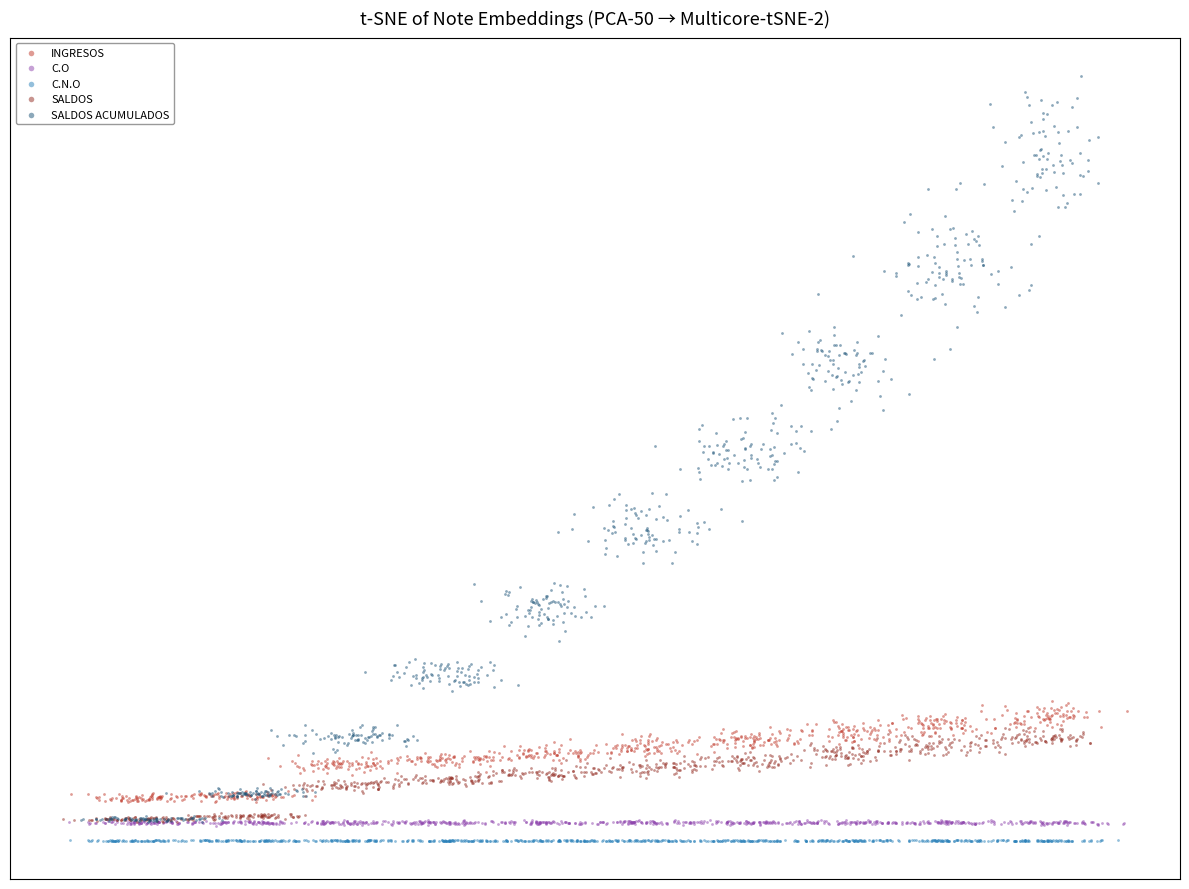

Which series reaches the minimum Y coordinate?

C.N.O